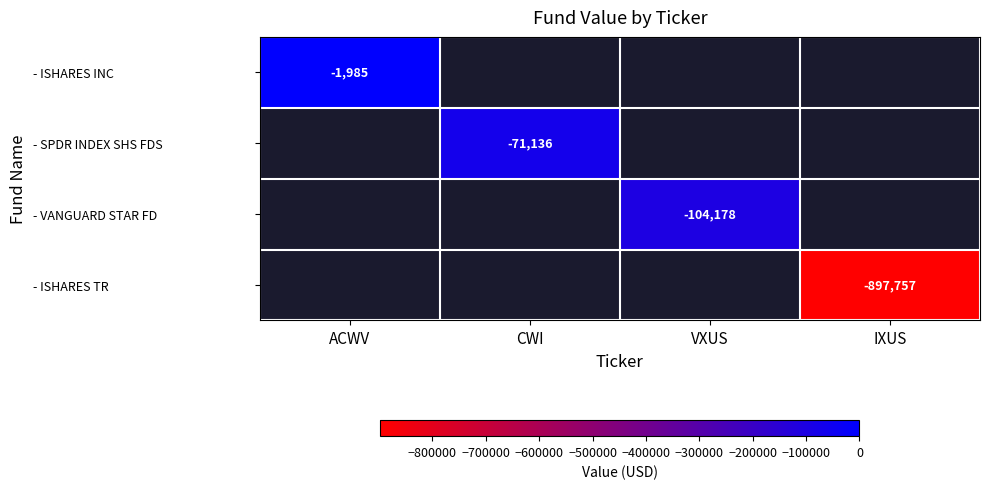

How many data points does each series have?

4